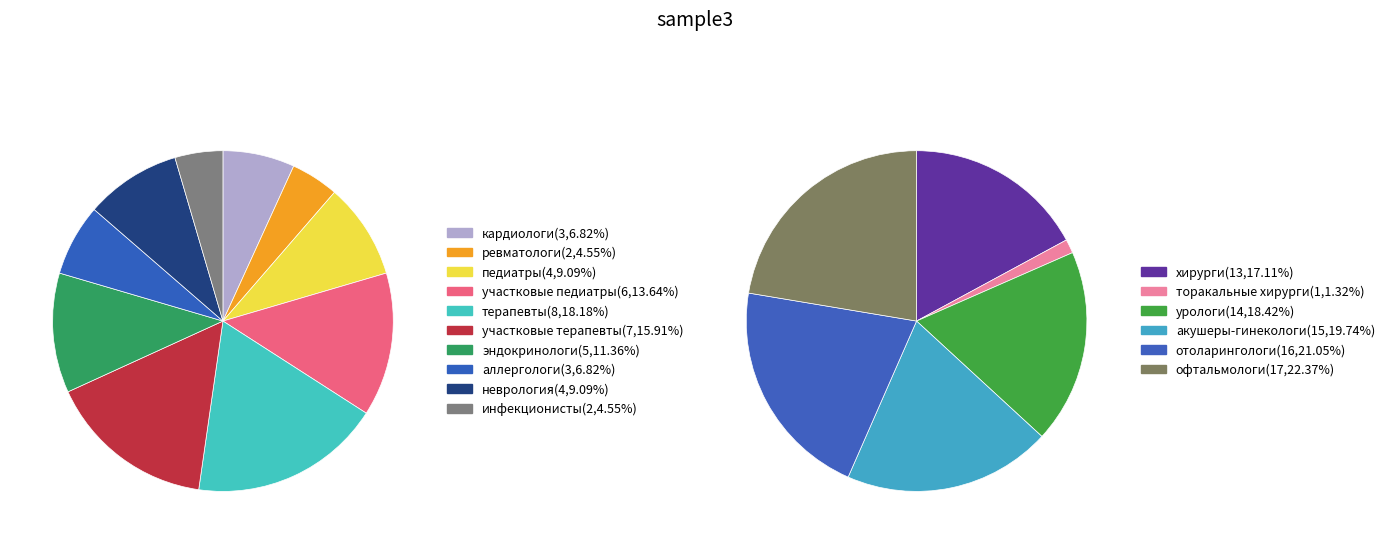

What is the total percentage of неврология and ревматологи?

13.6%